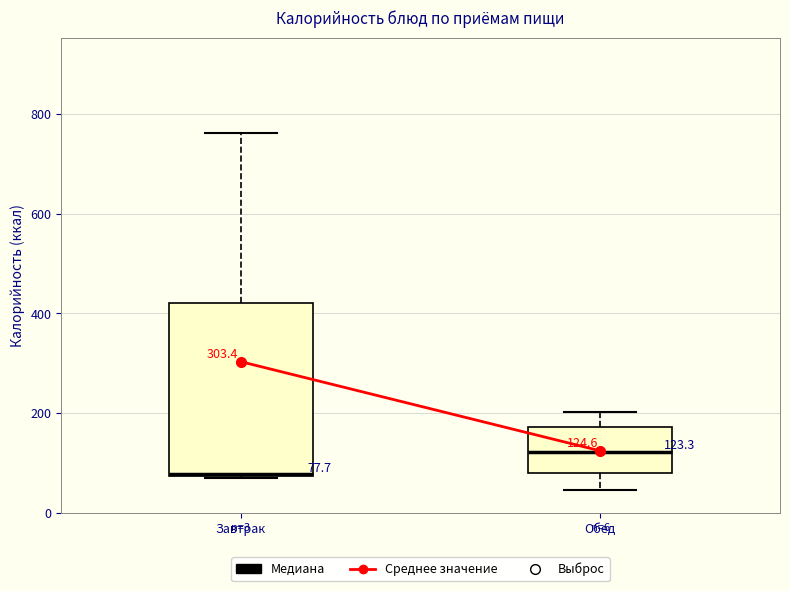

Comparing the boxes themselves (not the whiskers), which one is the tallest?

Завтрак